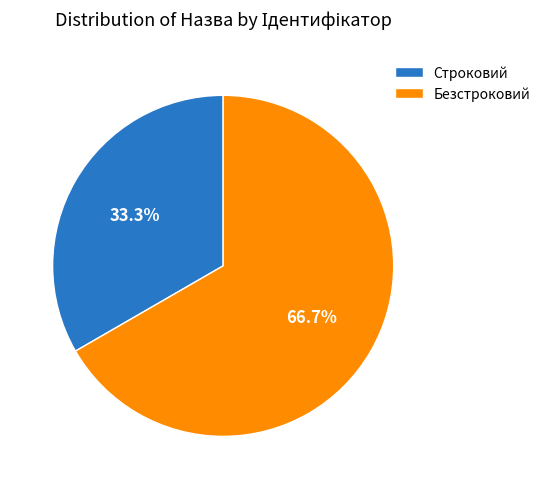

To the nearest percent, what is the difference between the Строковий and Безстроковий slice percentages?

33%